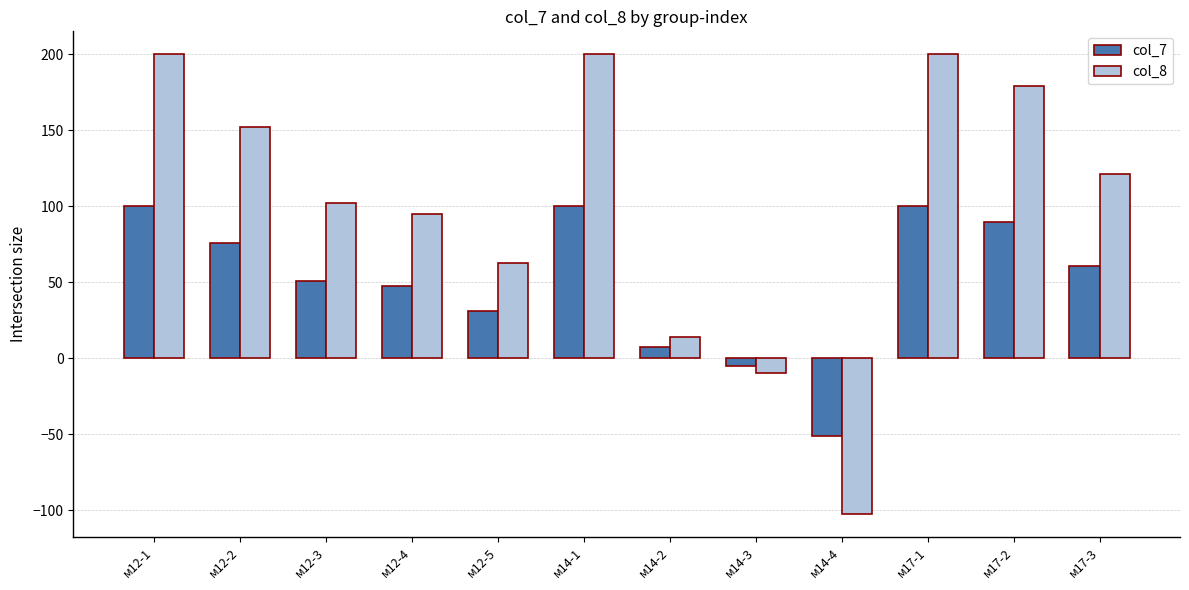

What is the total value across all series at м12-1?

300.0